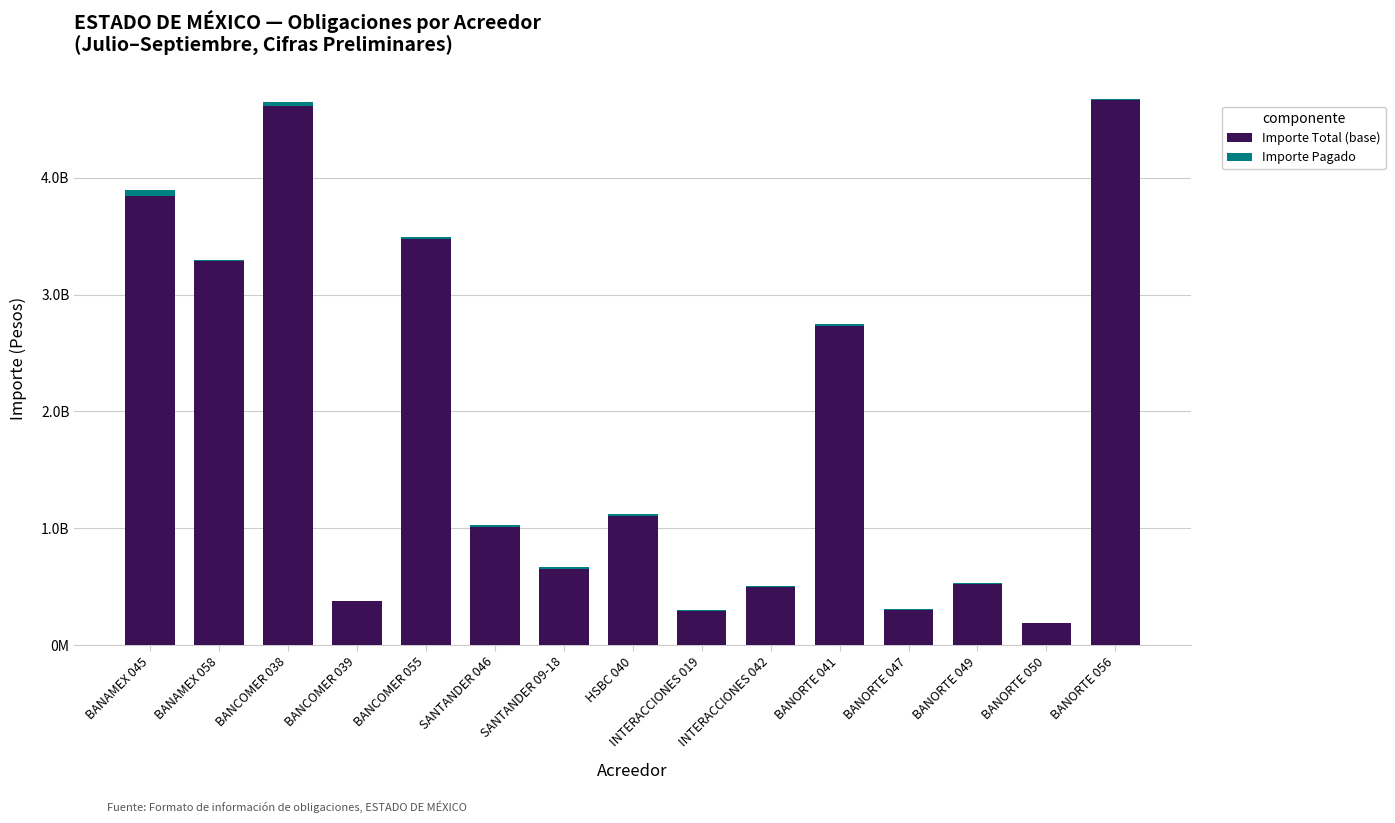

Are the bars grouped side by side (vs. stacked)?

No